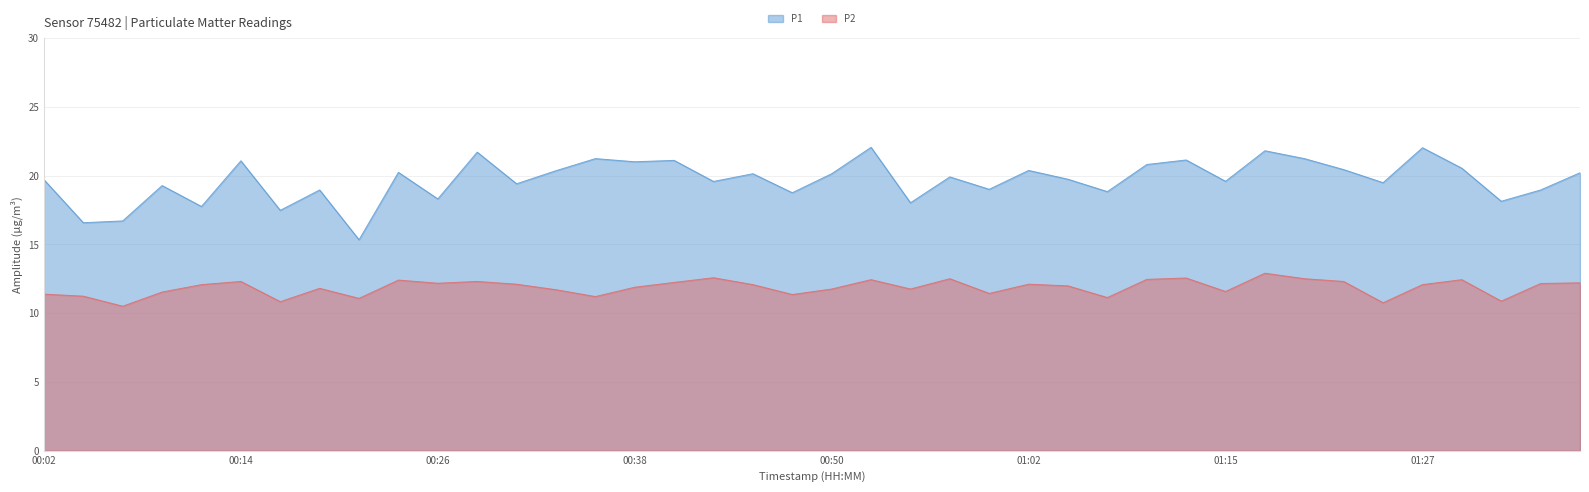

True or false: P2 and P1 intersect in this chart.

False